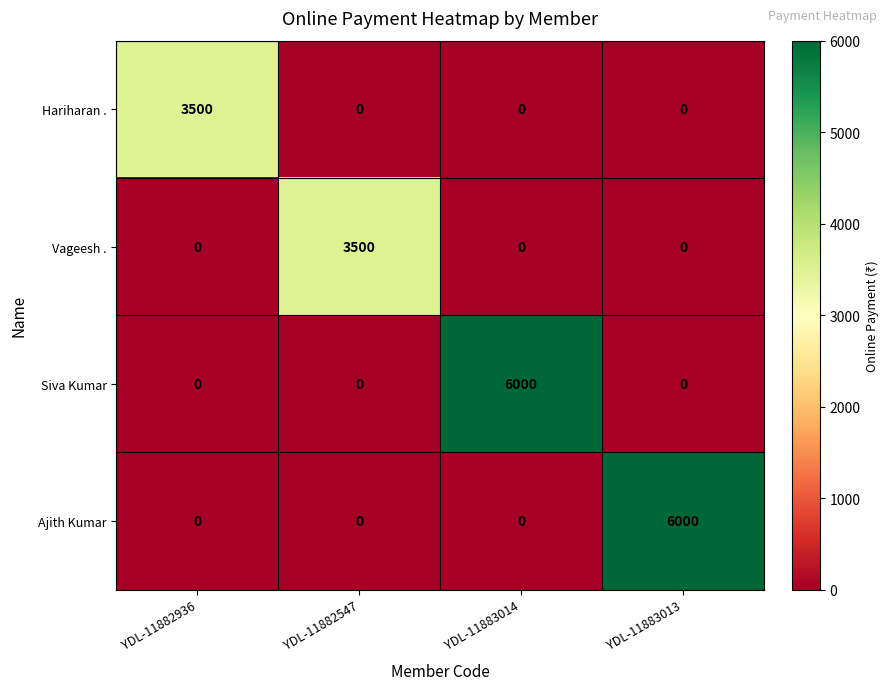

Reading right to left, list all the values displayed in this chart.

Hariharan .: 0	0	0	3500
Vageesh .: 0	0	3500	0
Siva Kumar: 0	6000	0	0
Ajith Kumar: 6000	0	0	0